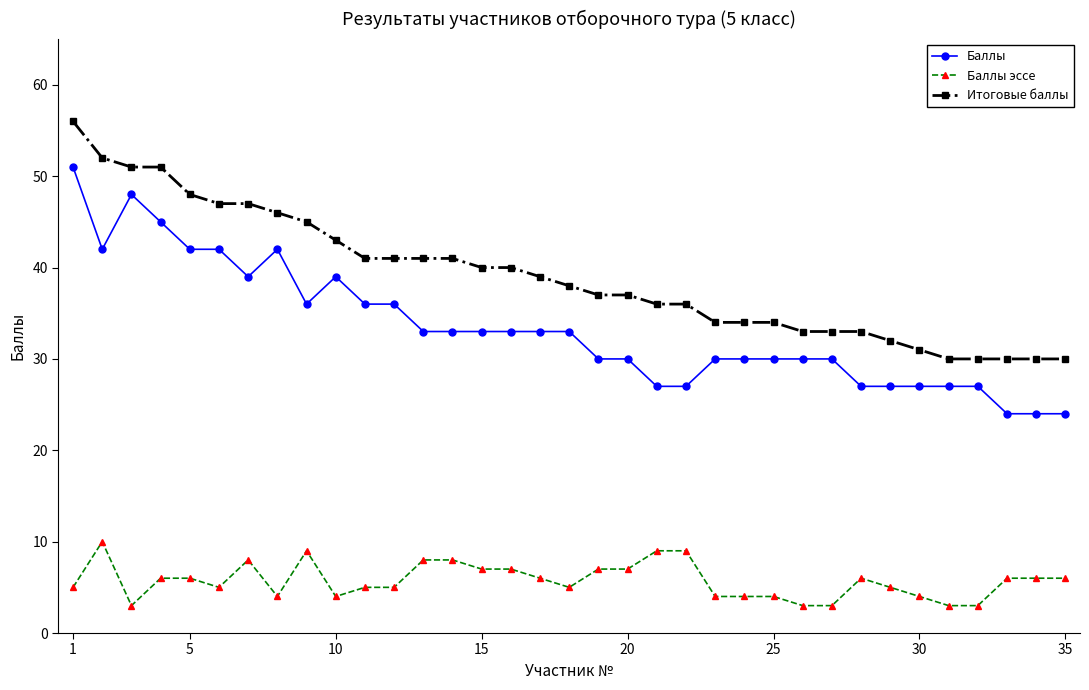

Rank the series by their maximum value, from highest to lowest.

Итоговые баллы, Баллы, Баллы эссе